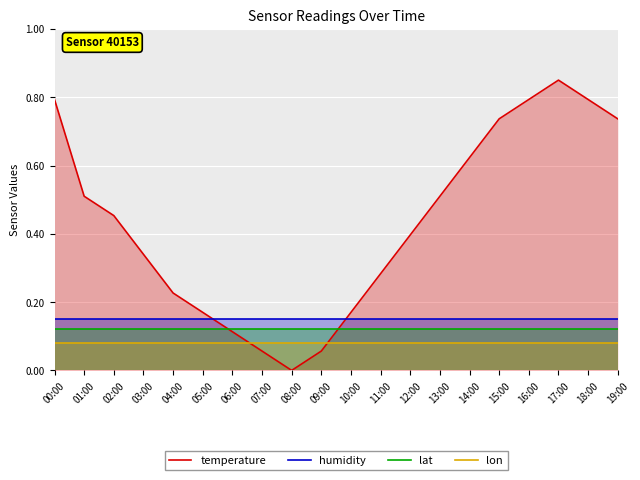

True or false: lon has more than 0 points higher than both neighbors.

False